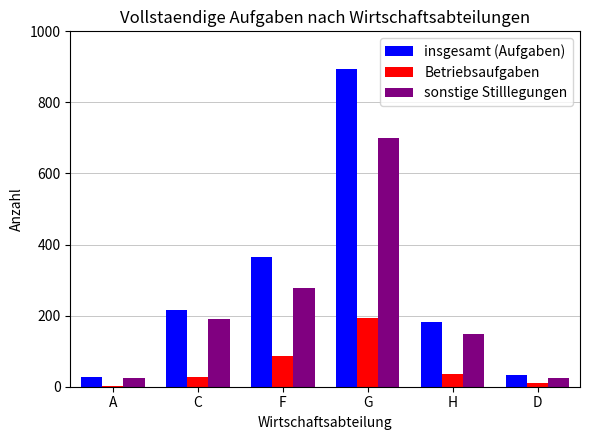

Which series changed the most between F and G?

insgesamt (Aufgaben)